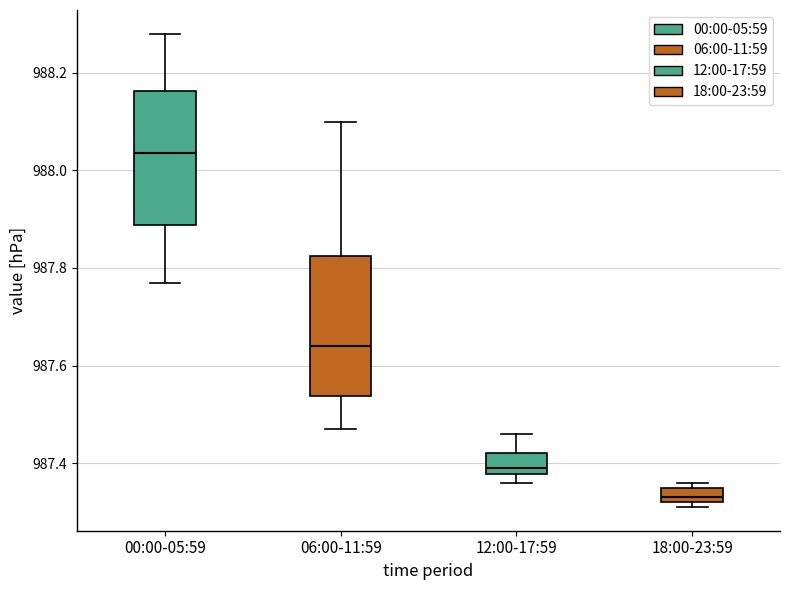

Which box's median line is the highest?

00:00-05:59